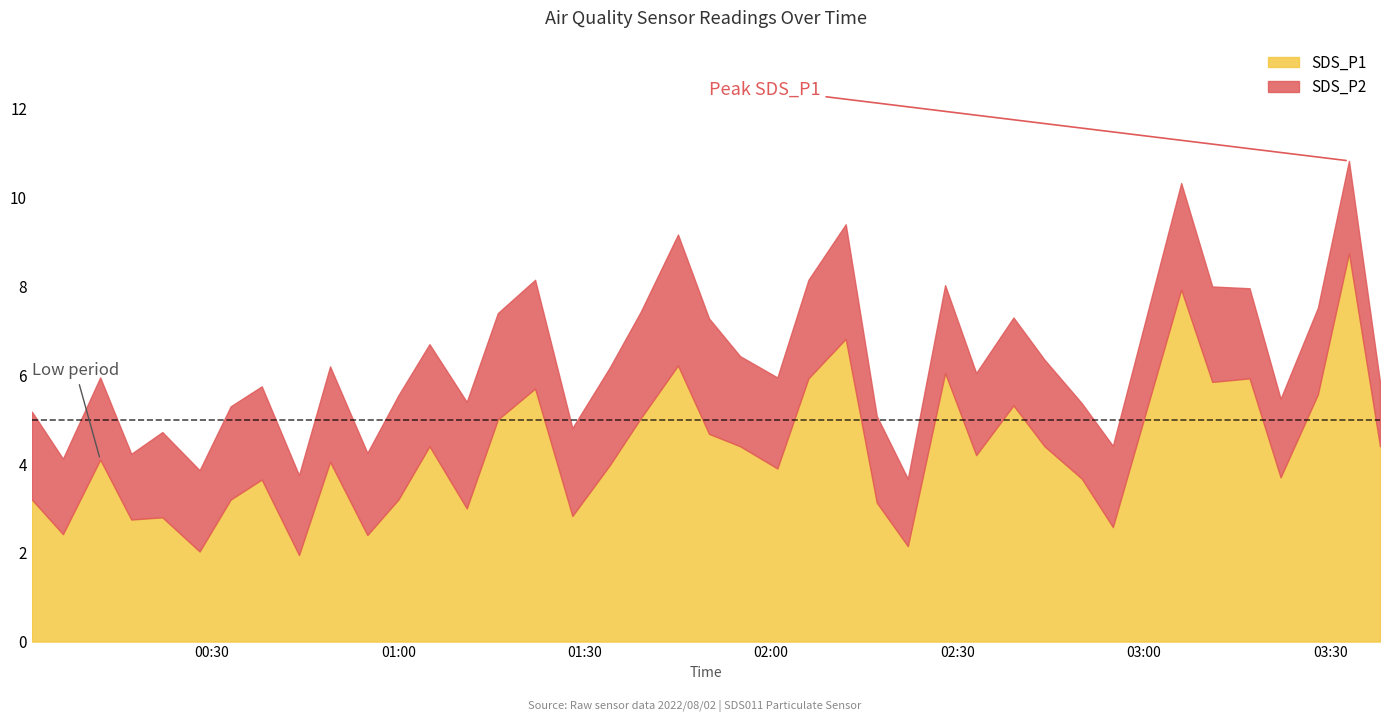

Is it true that Temp equals 3.8 at 29?

False